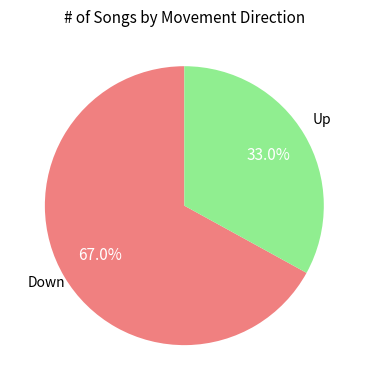

How many segments does this pie chart have?

2